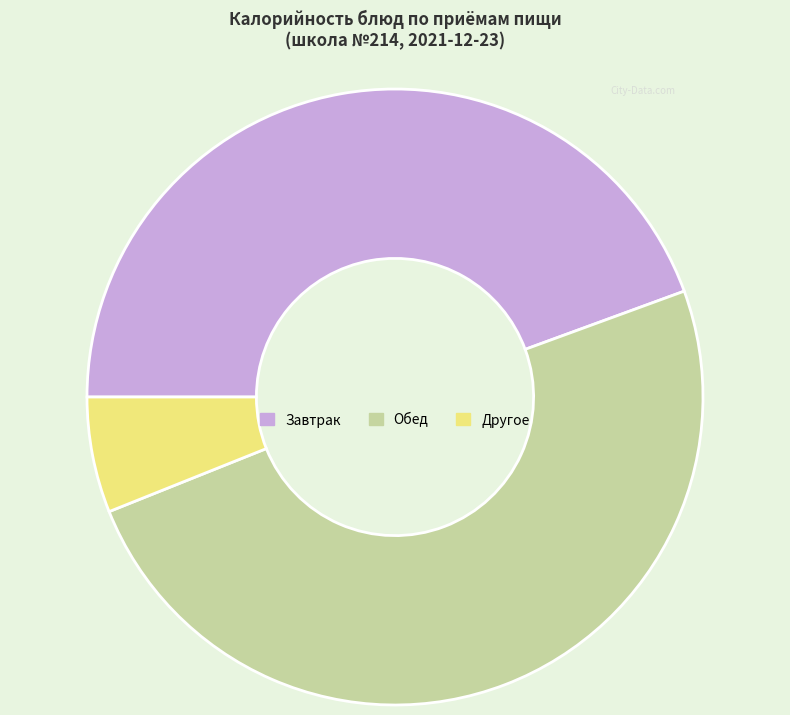

How many slices are in this pie chart?

3